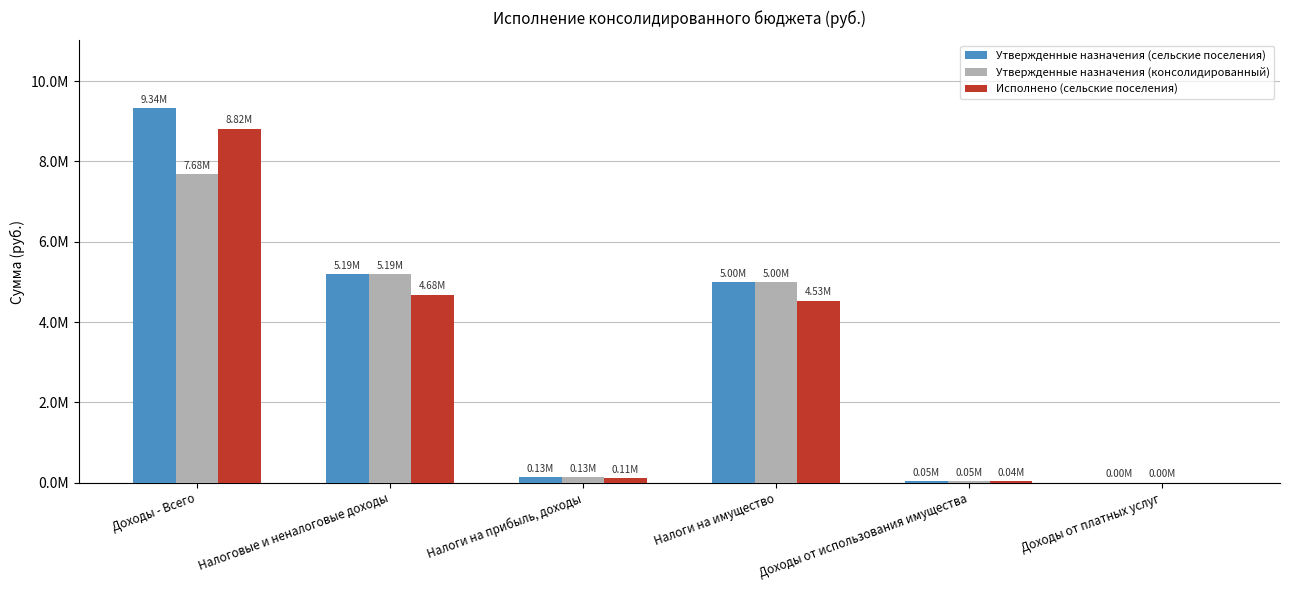

What is the difference between the Утвержденные назначения (консолидированный) values at Доходы от использования имущества and Налоговые и неналоговые доходы?

5138241.0